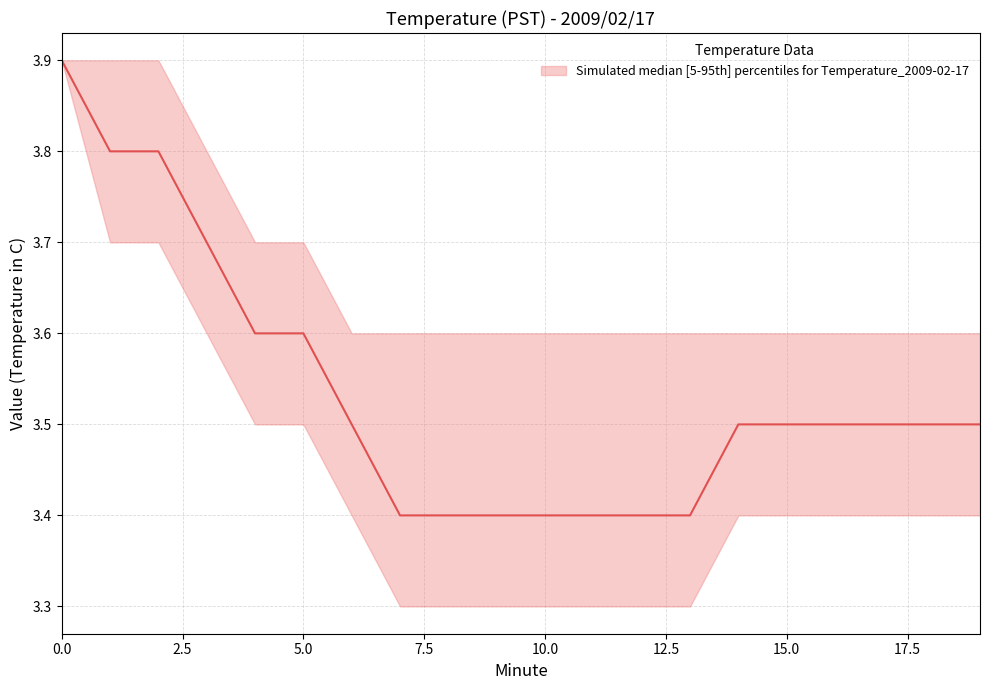

What is the value of the lower point at the 4th from the left?

3.6